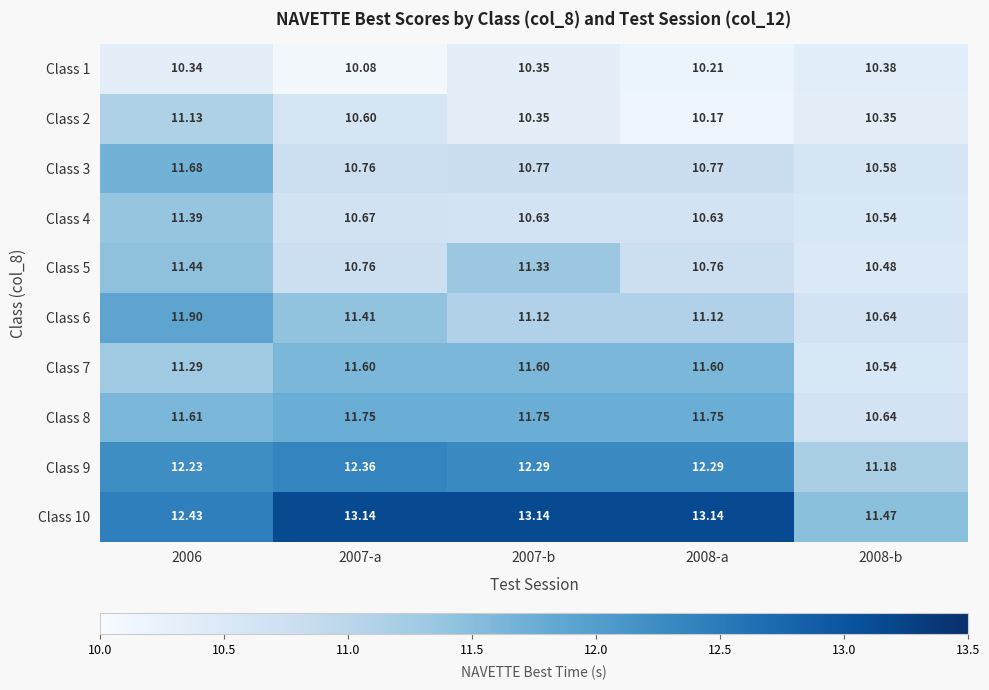

Is the value of Class 7 at 2008-b greater than the value of Class 3 at 2006?

No